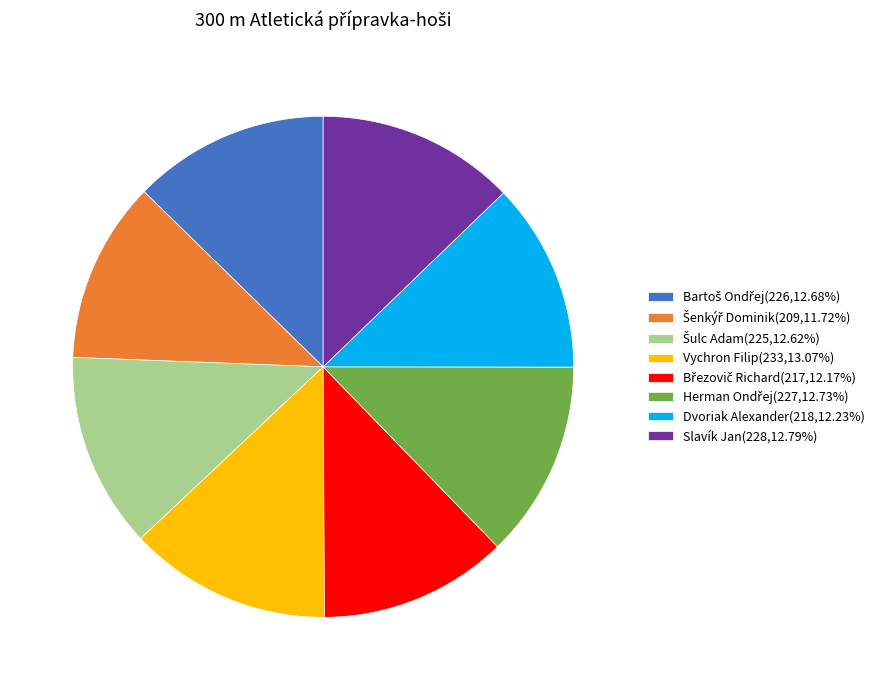

Approximately how many times larger is the value at Slavík Jan(228,12.79%) compared to Vychron Filip(233,13.07%)?

1.0